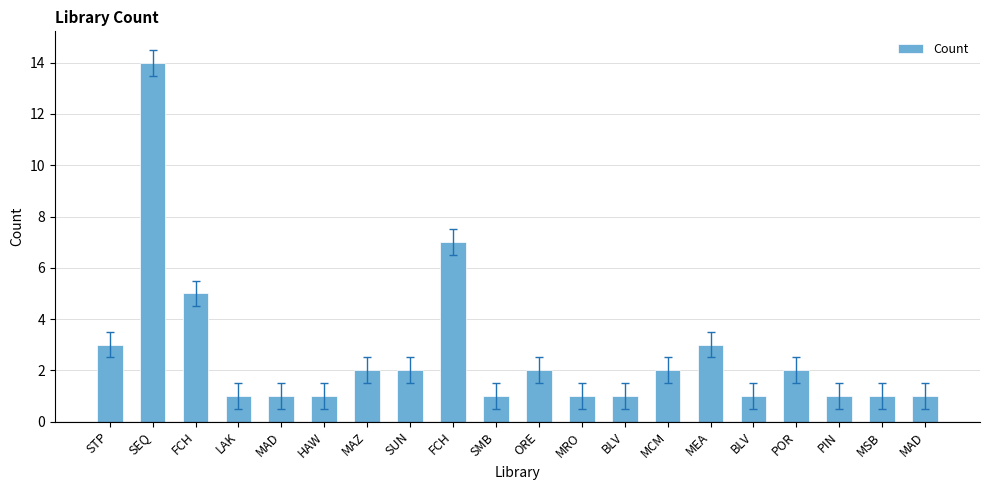

Reading left to right, extract all data points from this chart.

3	14	5	1	1	1	2	2	7	1	2	1	1	2	3	1	2	1	1	1